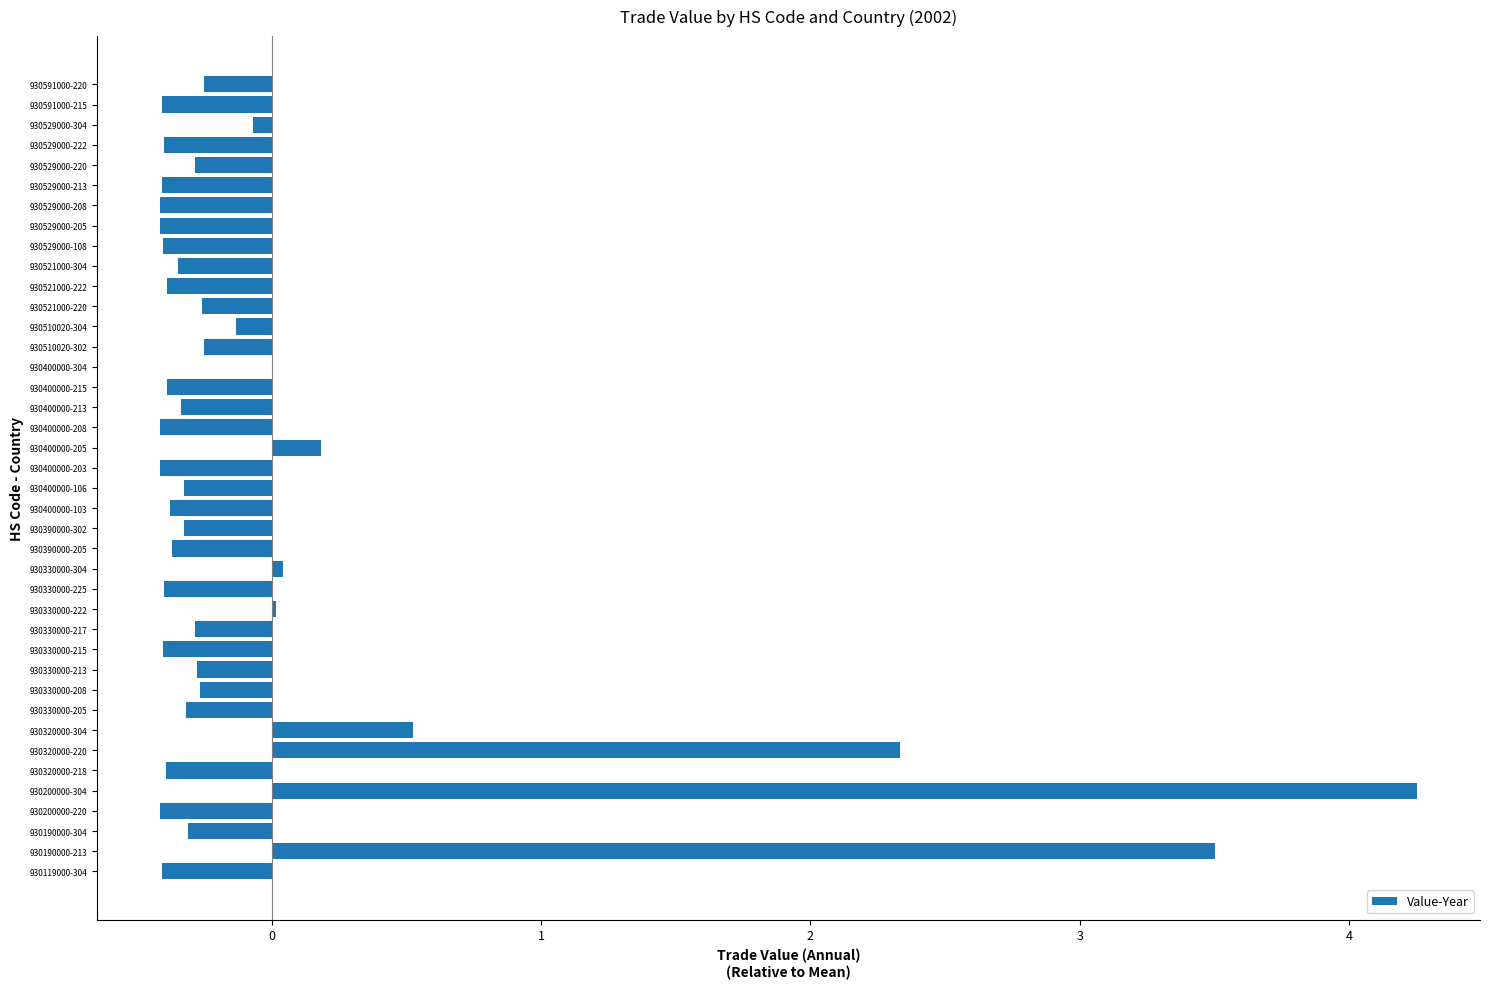

What is the sum of the values at 930190000-213 and 930400000-103?

3.1